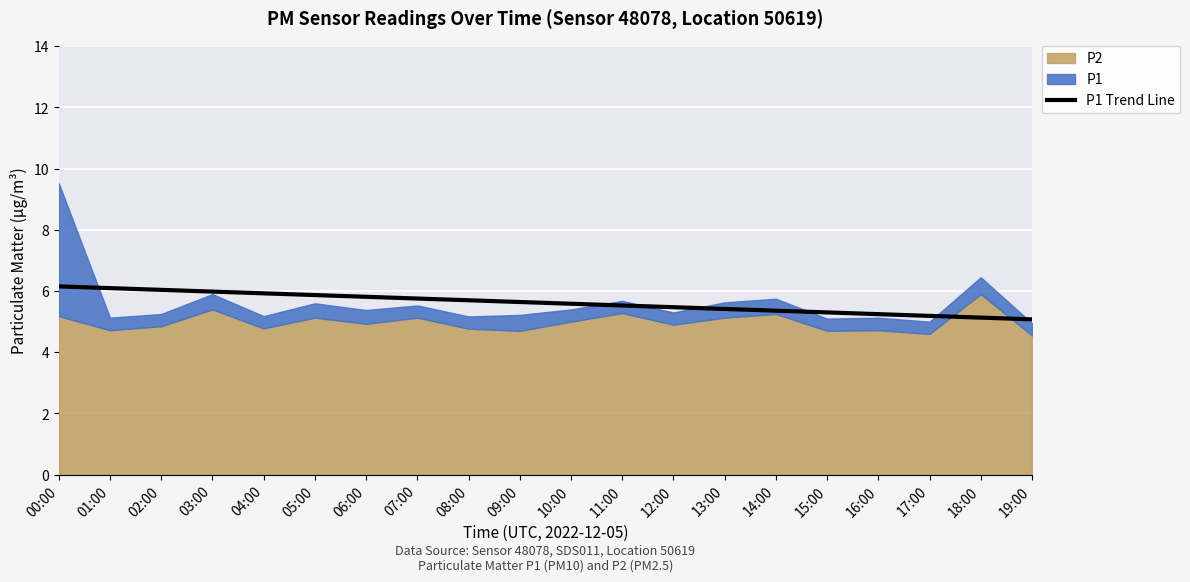

The value of P1 Trend Line at 10:00 is 5.6. True or false?

True